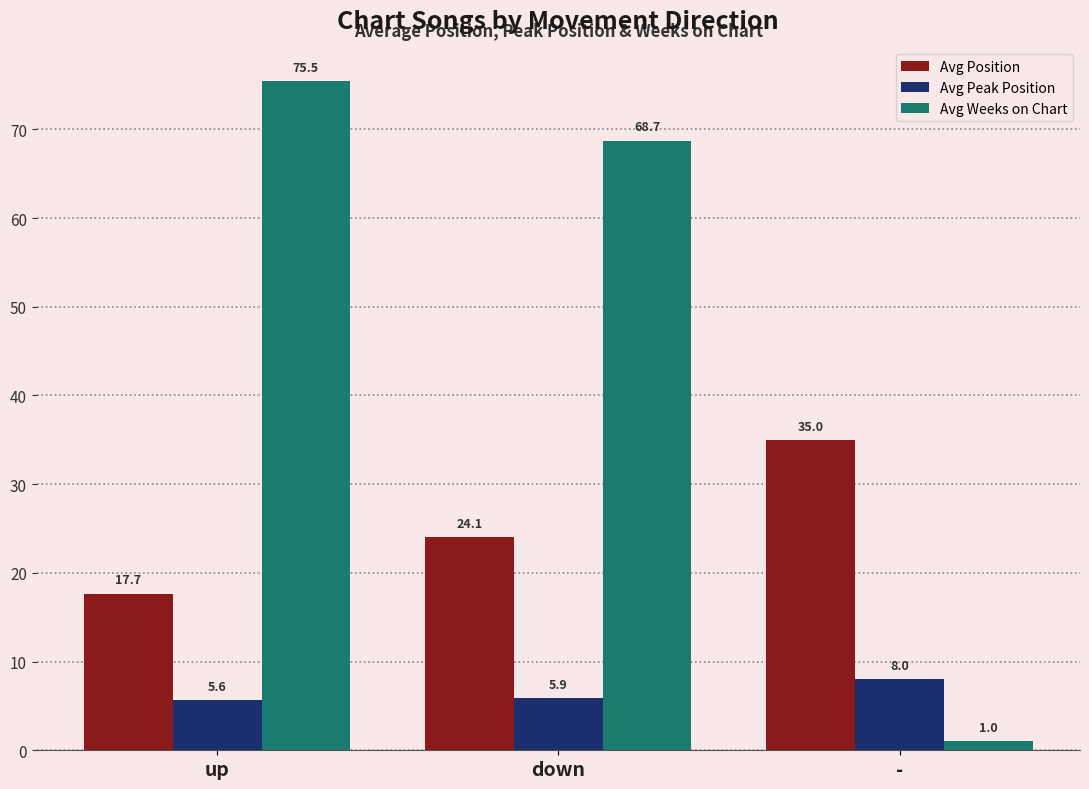

What position from the right is down?

2